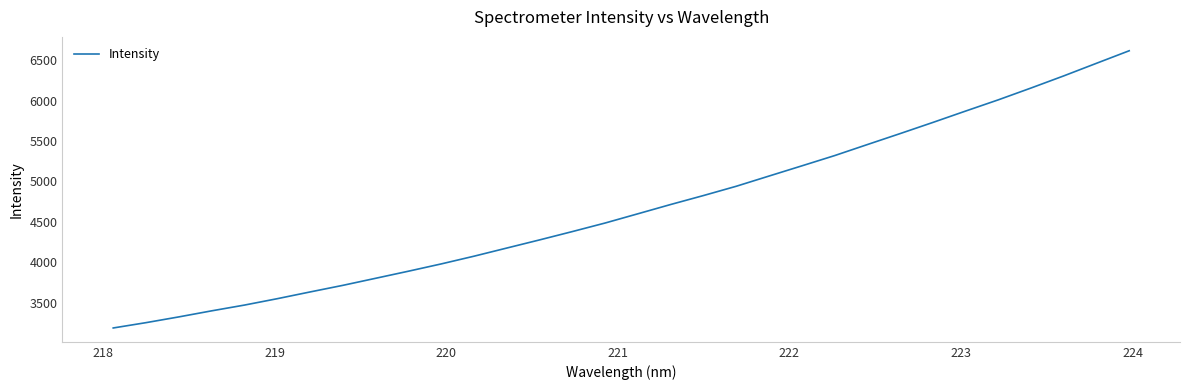

True or false: the data has more than 2 interior local peaks.

False